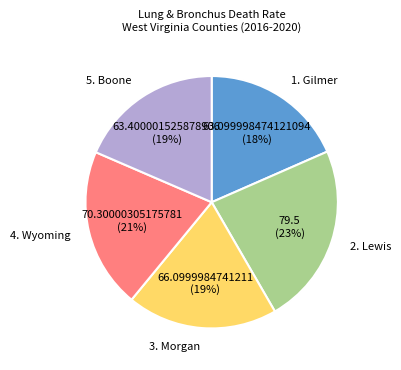

What percentage is the 5. Boone slice, to the nearest percent?

19%